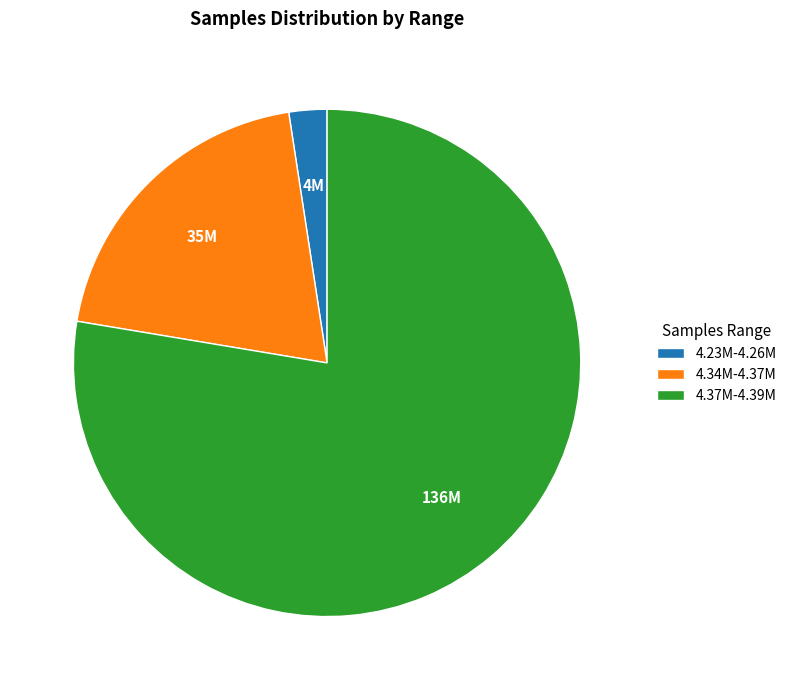

Is there a majority slice in this chart?

Yes